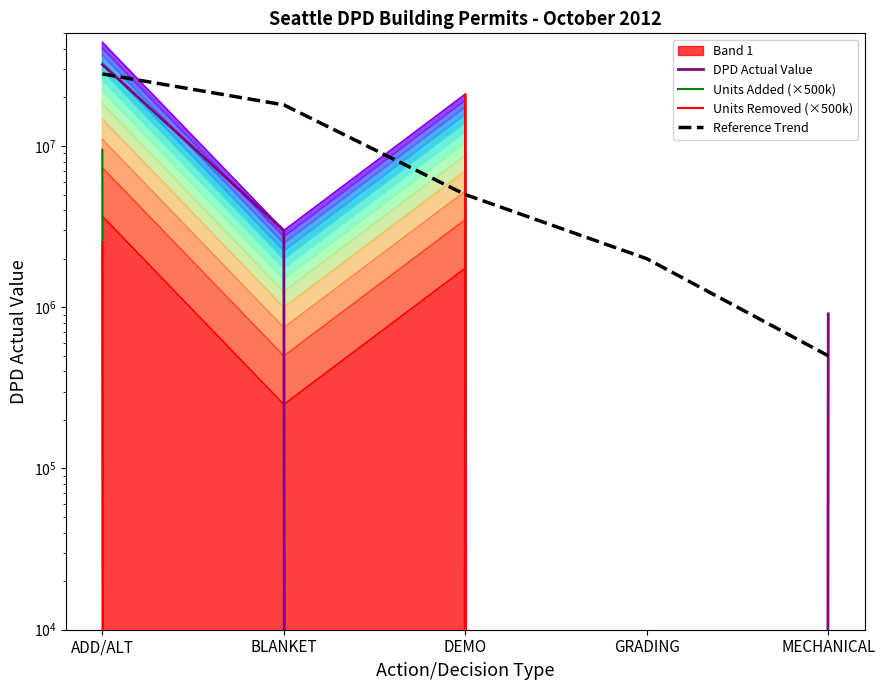

What is the total value across all series at DEMO?

26000000